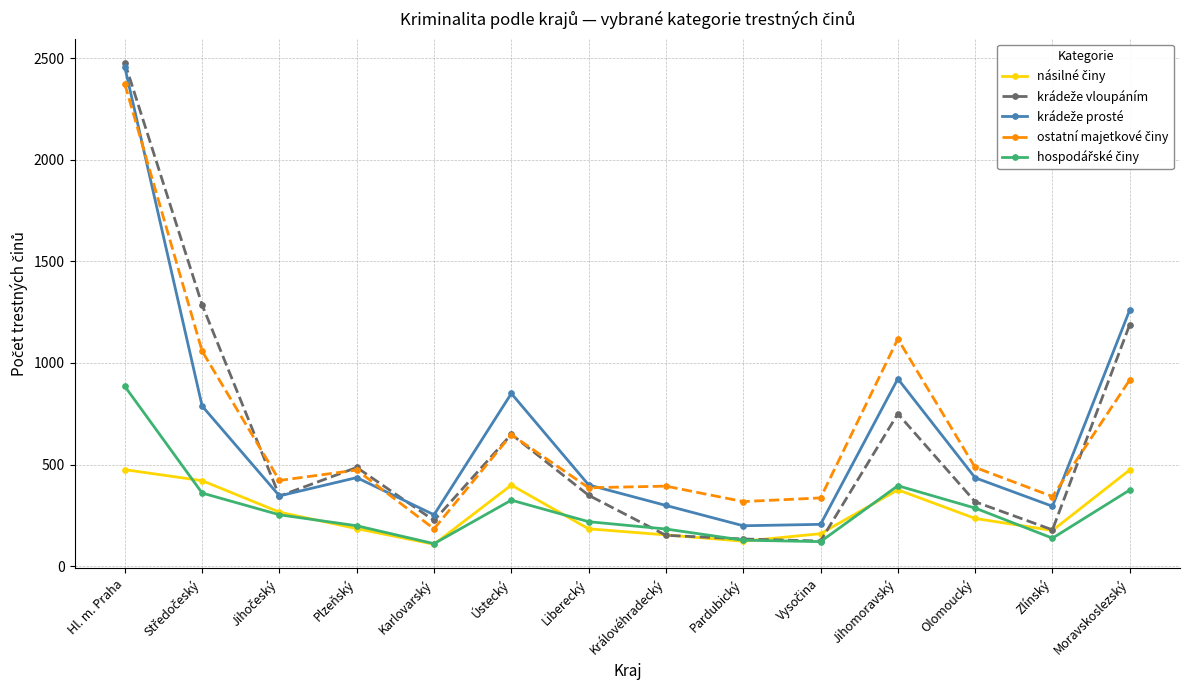

What is the label of the 5th point from the left?

Karlovarský